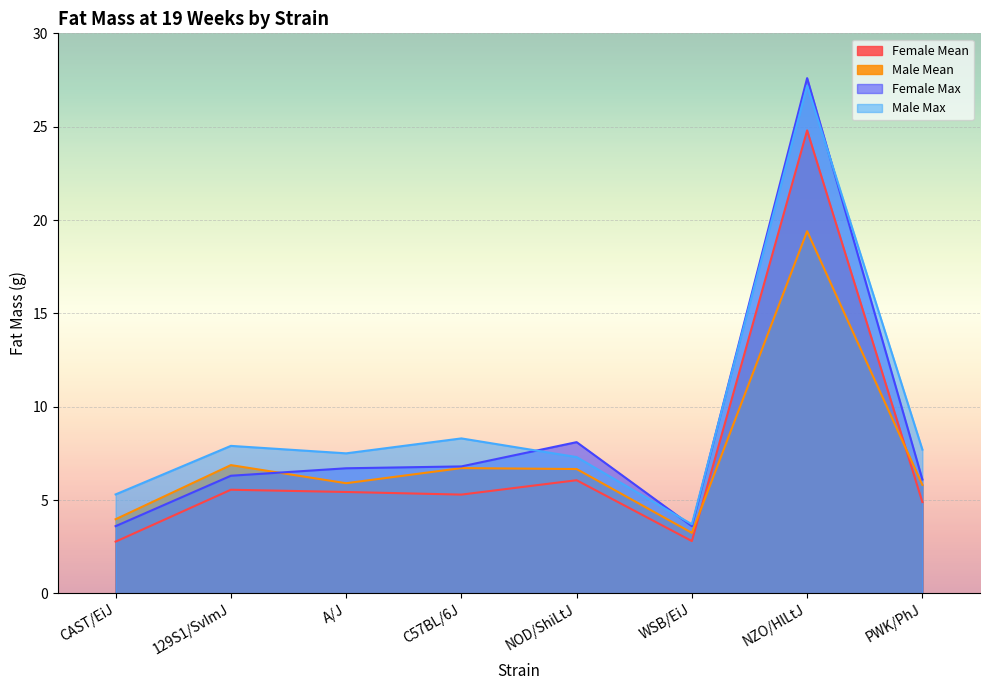

True or false: Female Max has more than 2 points higher than both neighbors.

False